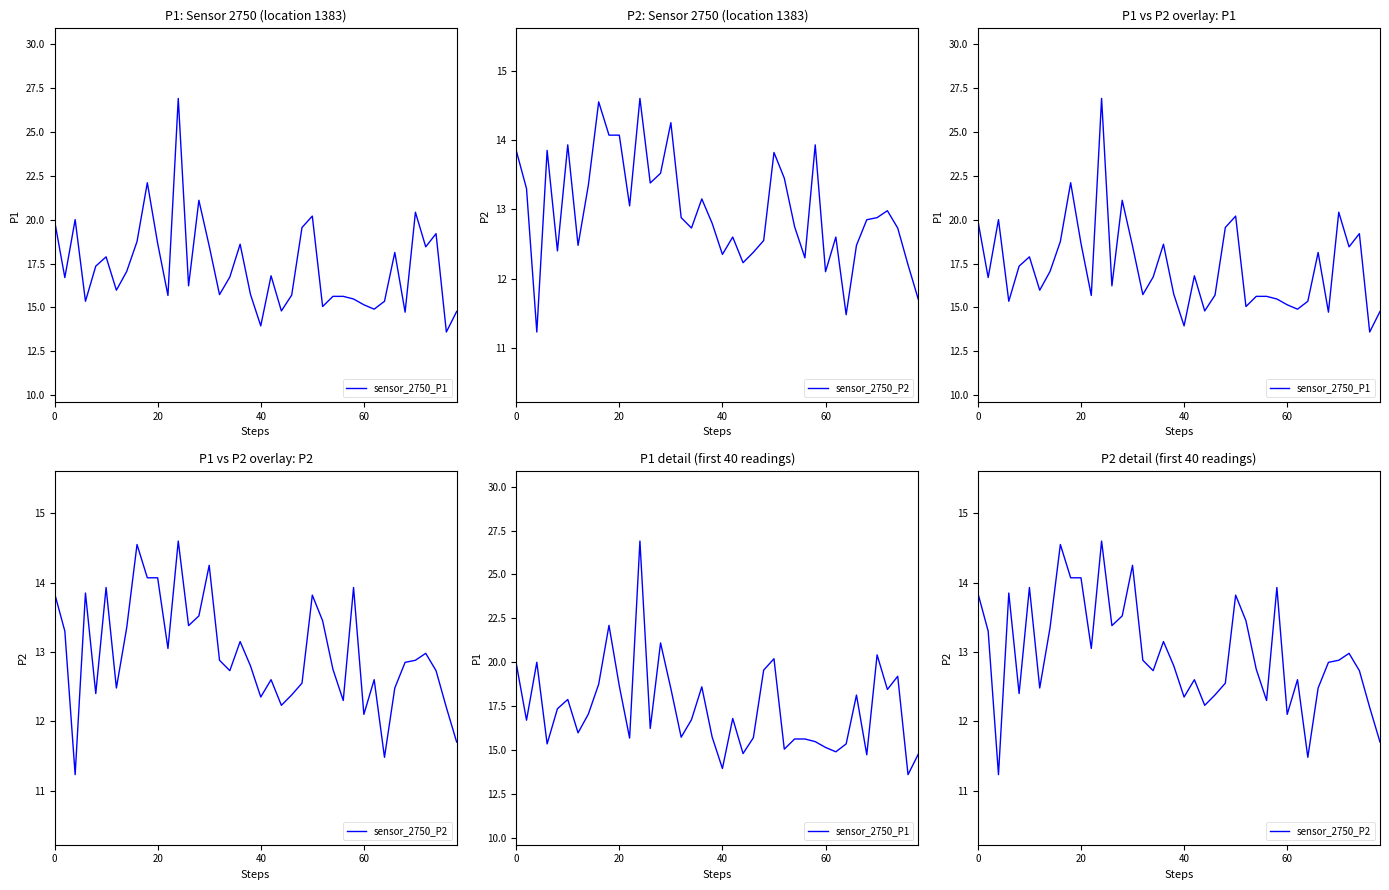

What is the total value across all series at 31?

27.5